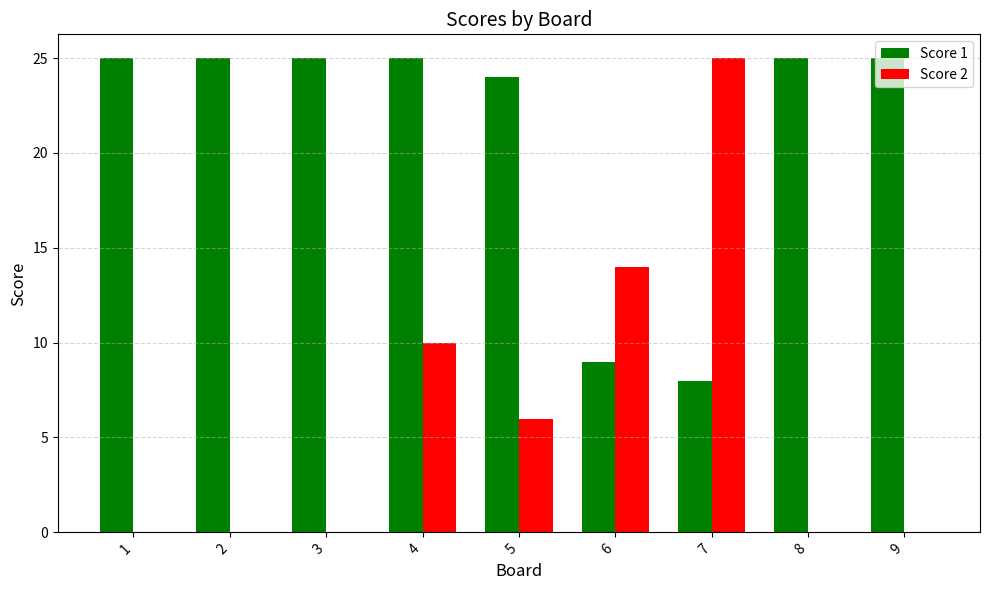

Reading left to right, extract all data points from this chart.

Score 1: 25	25	25	25	24	9	8	25	25
Score 2: 0	0	0	10	6	14	25	0	0